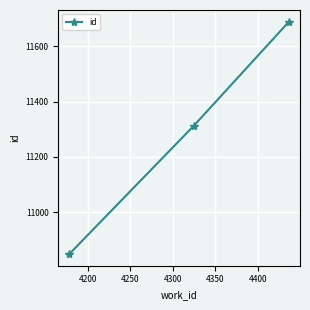

How many data points are less than 11313?

1